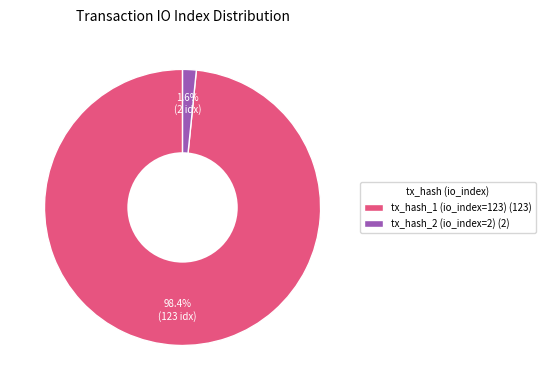

To the nearest percent, what is the difference between the tx_hash_2 (io_index=2) and tx_hash_1 (io_index=123) slice percentages?

97%